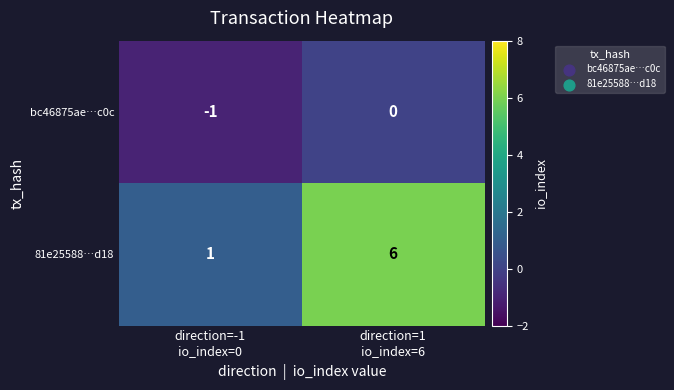

List the series in order of their overall mean, highest first.

81e25588…d18, bc46875ae…c0c